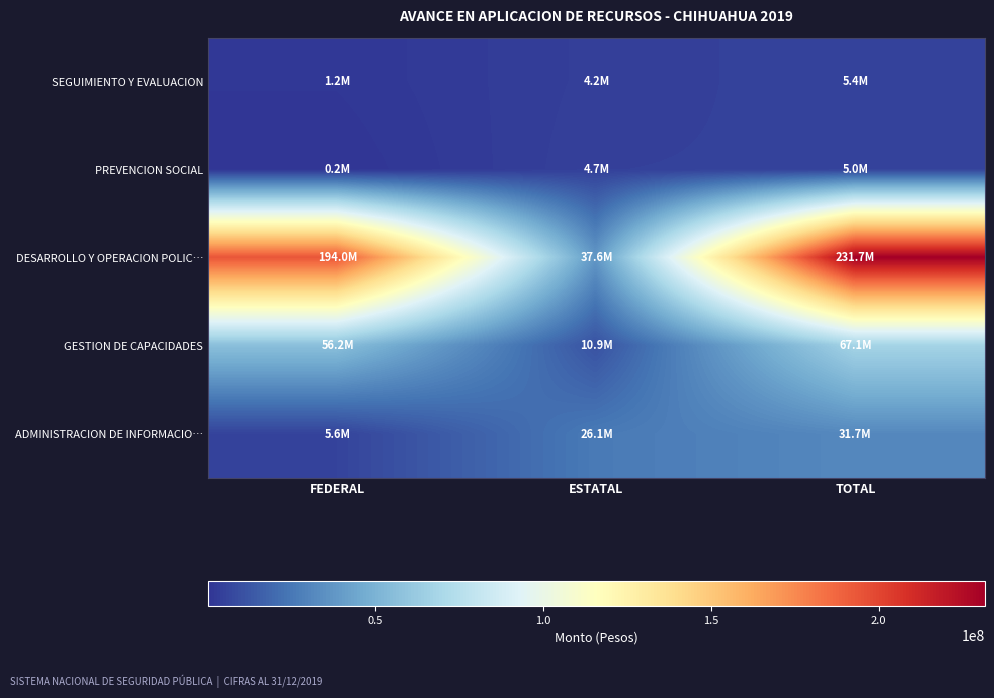

Reading left to right, what are all the values shown in this chart?

SEGUIMIENTO Y EVALUACION: FEDERAL=1250000.0	ESTATAL=4150835.0	TOTAL=5400835.0
PREVENCION SOCIAL: FEDERAL=230840.0	ESTATAL=4721683.8	TOTAL=4952523.8
DESARROLLO Y OPERACION POLIC…: FEDERAL=194037817.5	ESTATAL=37627739.8	TOTAL=231665557.3
GESTION DE CAPACIDADES: FEDERAL=56246652.6	ESTATAL=10875717.7	TOTAL=67122370.3
ADMINISTRACION DE INFORMACIO…: FEDERAL=5648856.0	ESTATAL=26066855.0	TOTAL=31715711.0